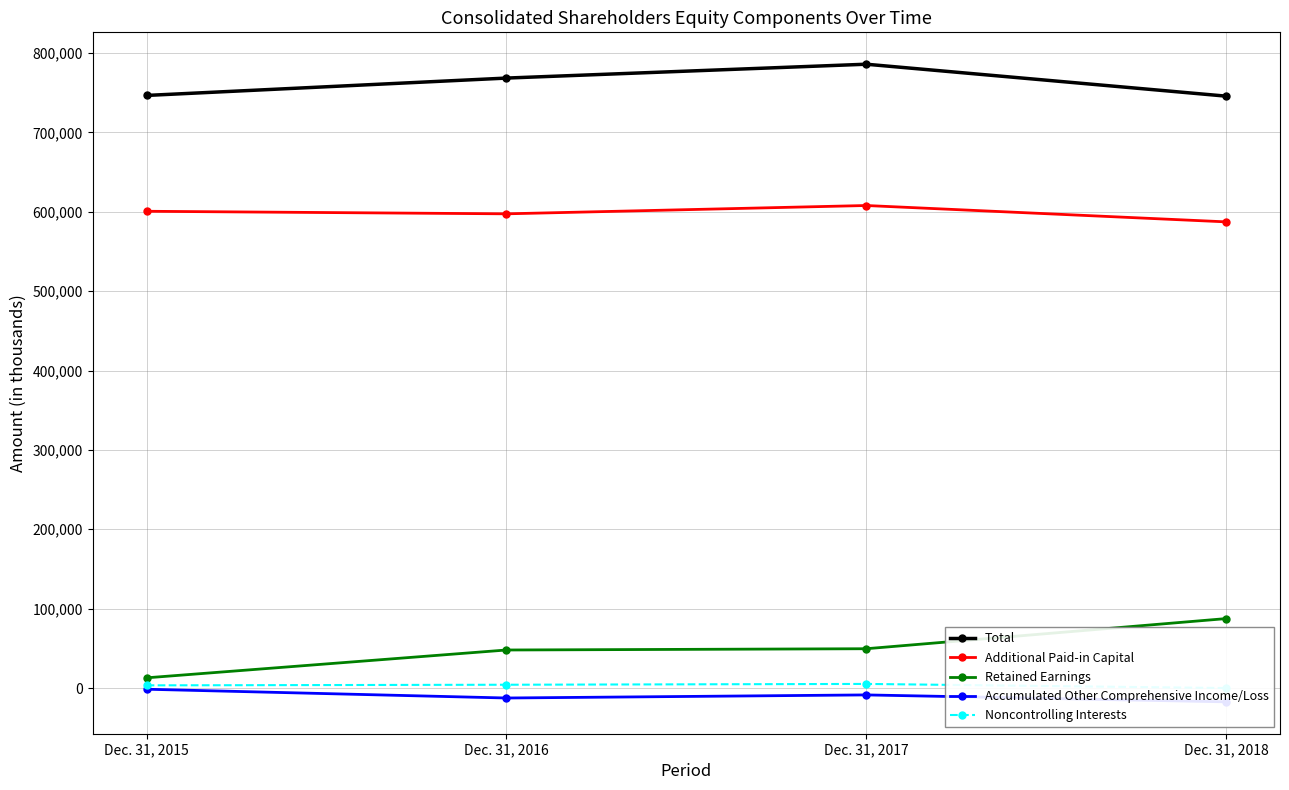

True or false: Accumulated Other Comprehensive Income/Loss and Retained Earnings cross at least once.

False